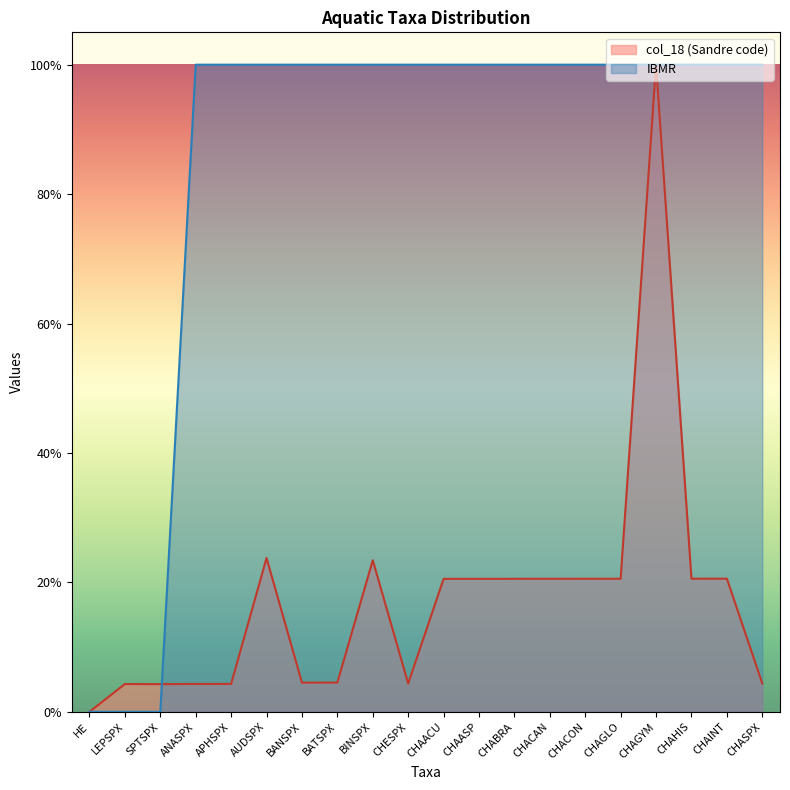

Reading left to right, transcribe all the data shown in this chart.

IBMR: HE=0.0	LEPSPX=0.0	SPTSPX=0.0	ANASPX=1.0	APHSPX=1.0	AUDSPX=1.0	BANSPX=1.0	BATSPX=1.0	BINSPX=1.0	CHESPX=1.0	CHAACU=1.0	CHAASP=1.0	CHABRA=1.0	CHACAN=1.0	CHACON=1.0	CHAGLO=1.0	CHAGYM=1.0	CHAHIS=1.0	CHAINT=1.0	CHASPX=1.0
col_18: HE=0.0	LEPSPX=0.0	SPTSPX=0.0	ANASPX=0.0	APHSPX=0.0	AUDSPX=0.2	BANSPX=0.0	BATSPX=0.0	BINSPX=0.2	CHESPX=0.0	CHAACU=0.2	CHAASP=0.2	CHABRA=0.2	CHACAN=0.2	CHACON=0.2	CHAGLO=0.2	CHAGYM=1.0	CHAHIS=0.2	CHAINT=0.2	CHASPX=0.0